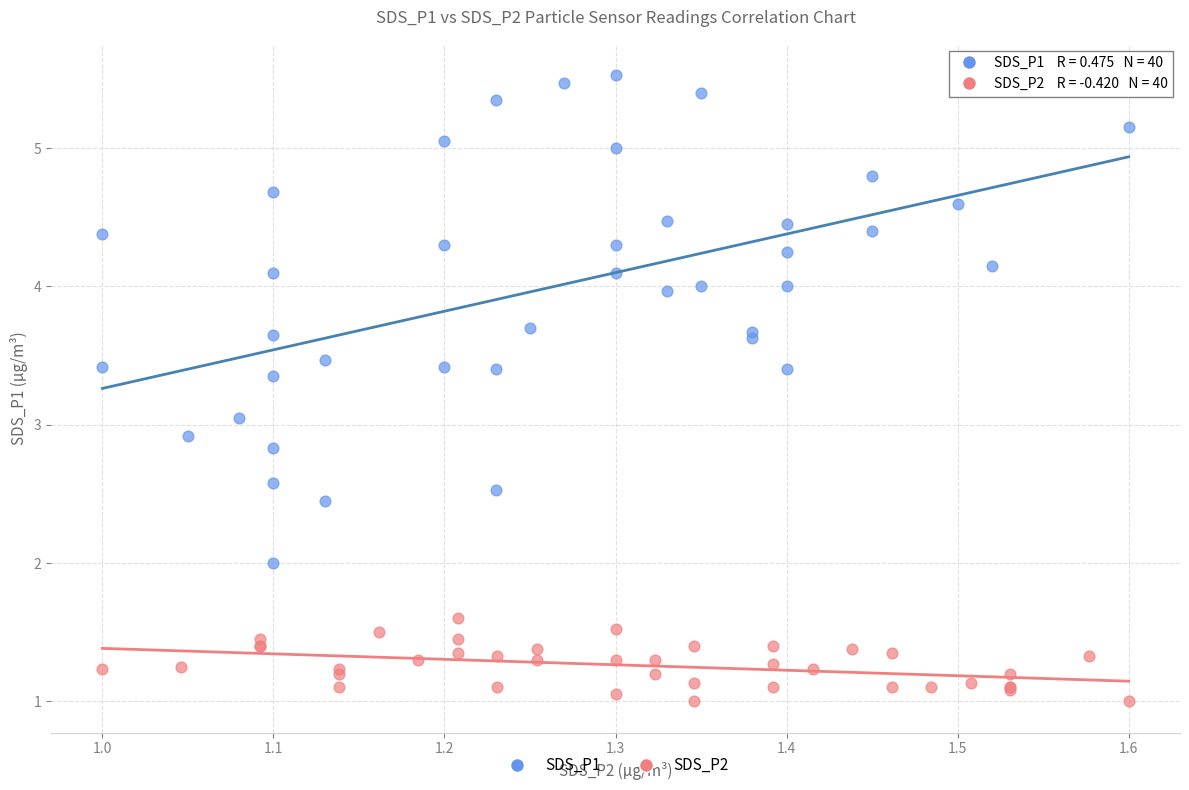

Which series contains the highest Y value?

SDS_P1